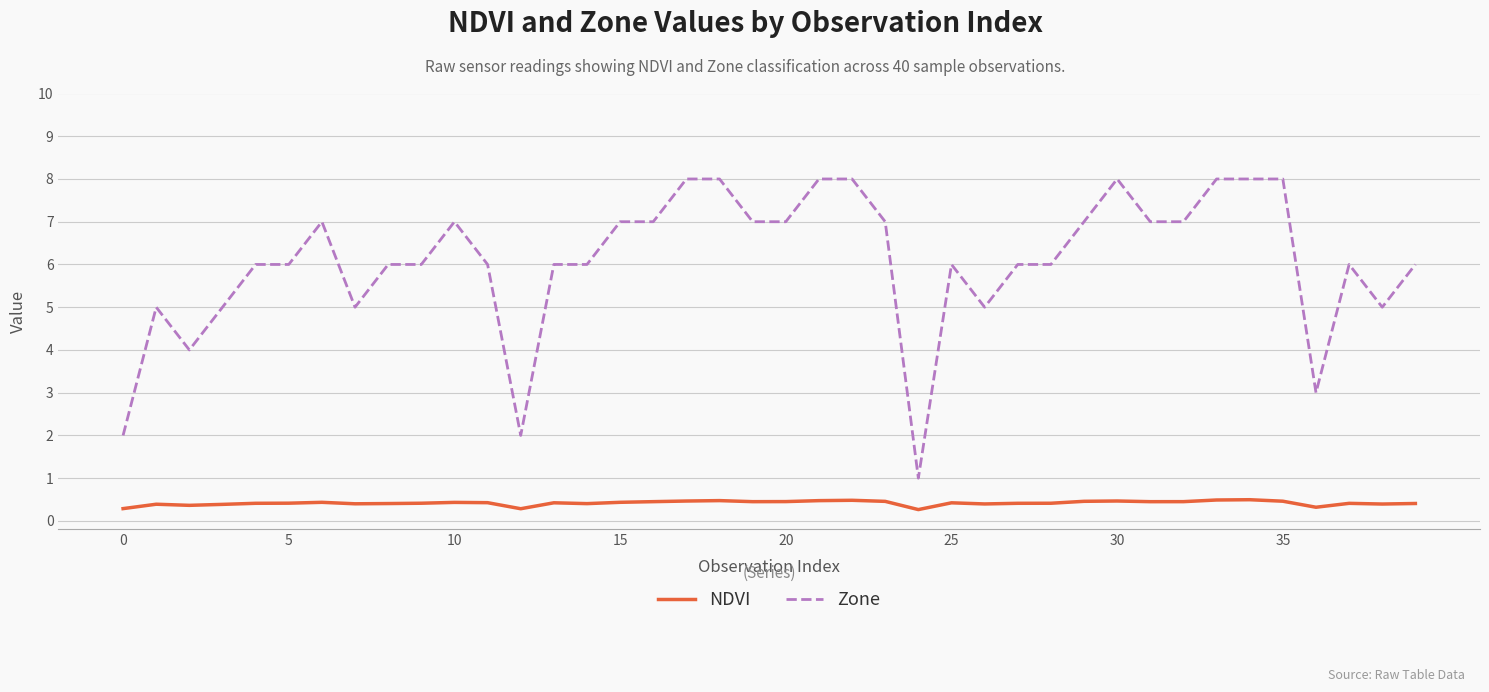

True or false: NDVI and Zone cross at least once.

False